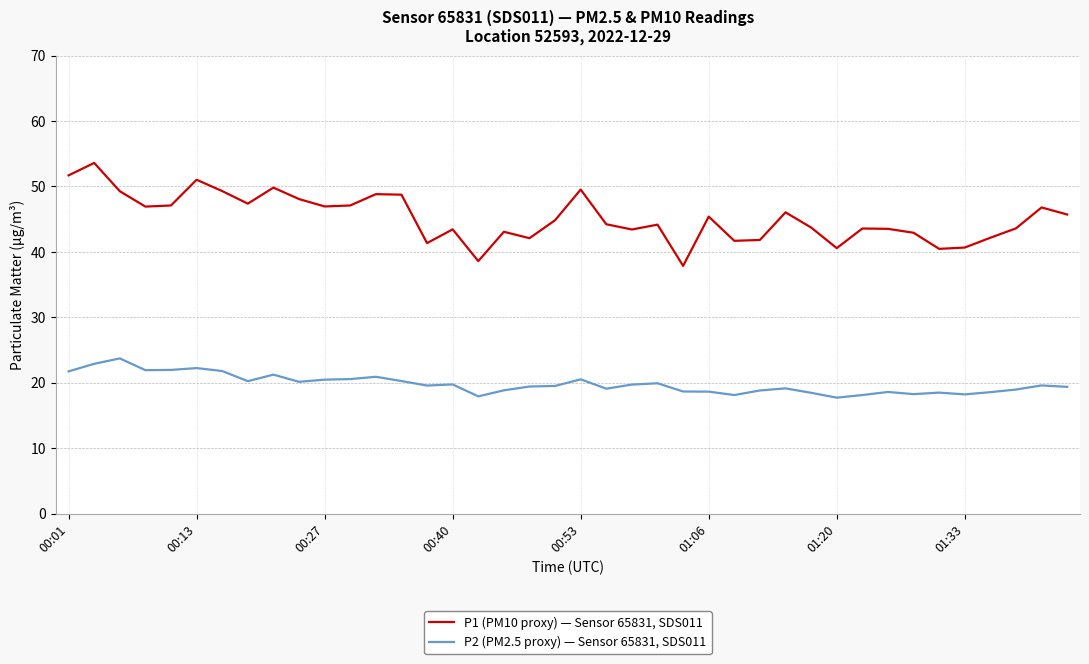

True or false: P2 (PM2.5 proxy) — Sensor 65831, SDS011 has more than 1 points higher than both neighbors.

True